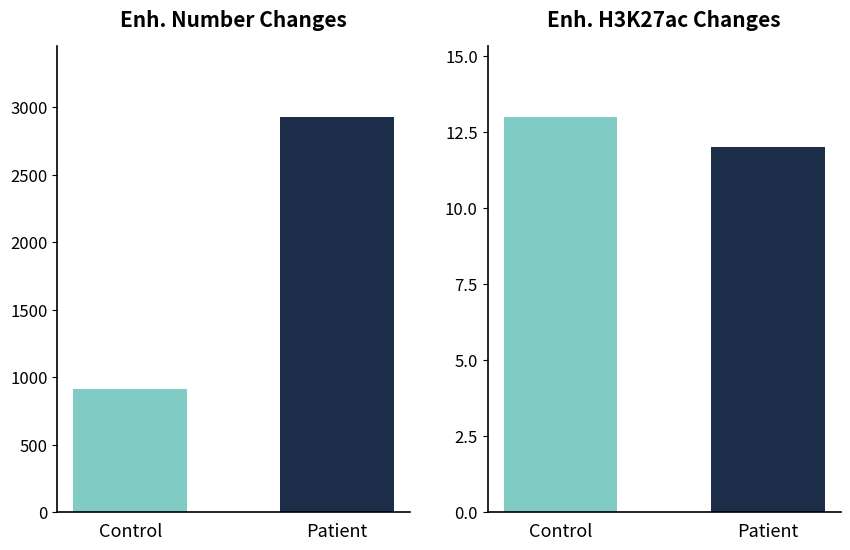

What is the spread (max minus min) of values at Control?

903